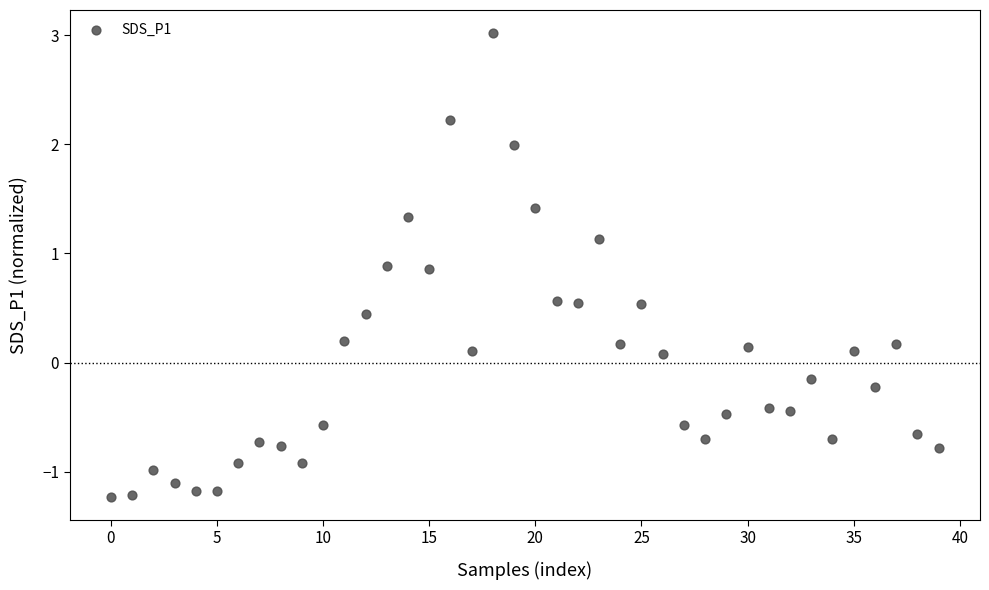

What is the range of Y values (max minus min)?

4.2